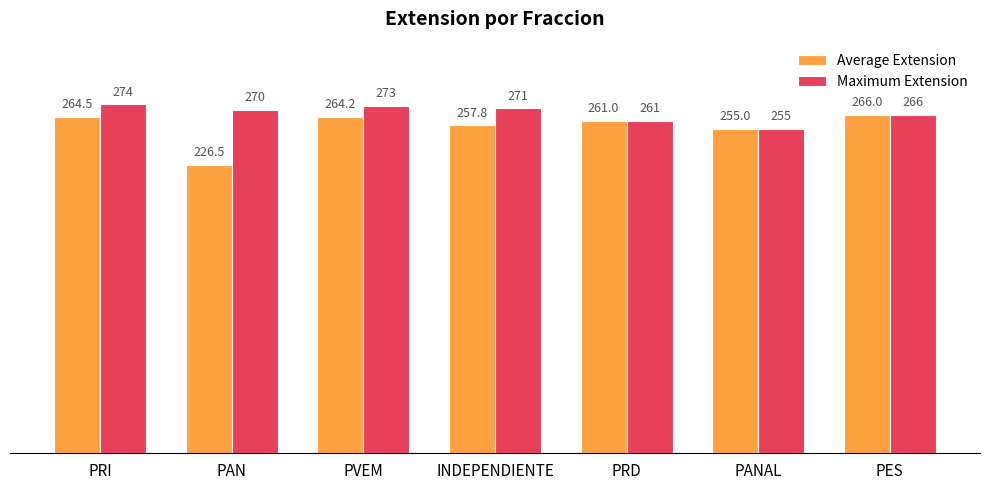

What is the difference between the maximum and minimum values in the Maximum Extension series?

19.0